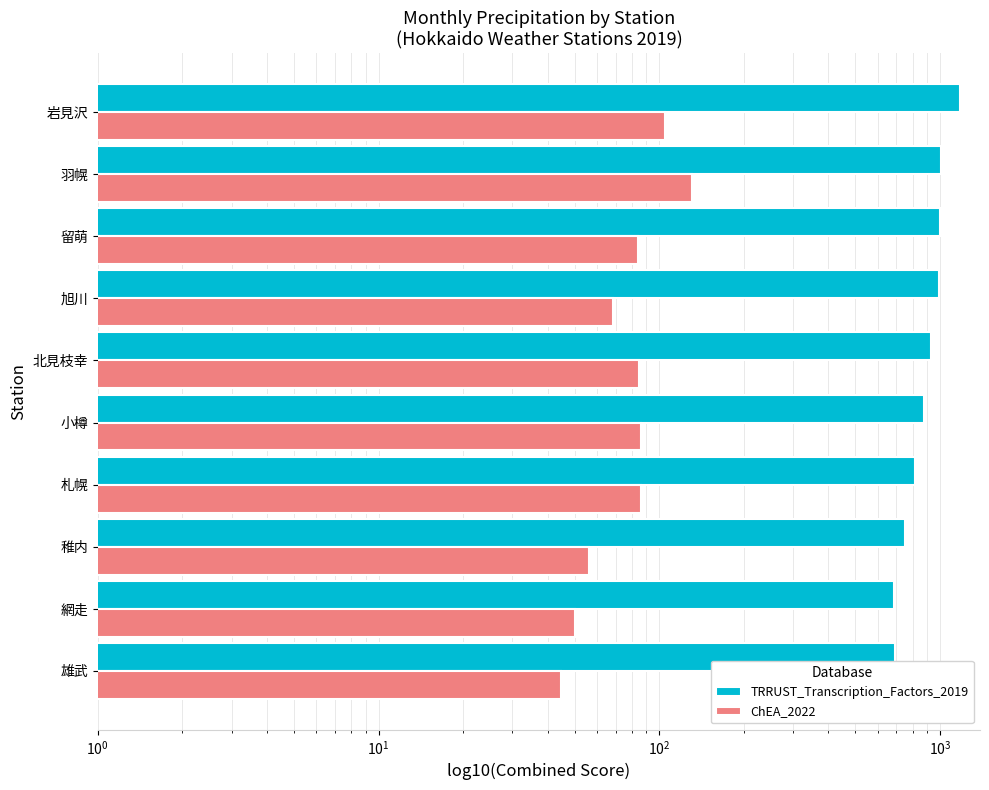

How many values in the TRRUST_Transcription_Factors_2019 series are below 932?

5